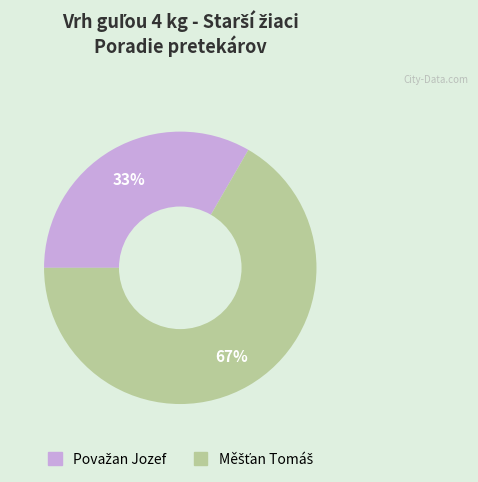

Does any single category account for the majority?

Yes